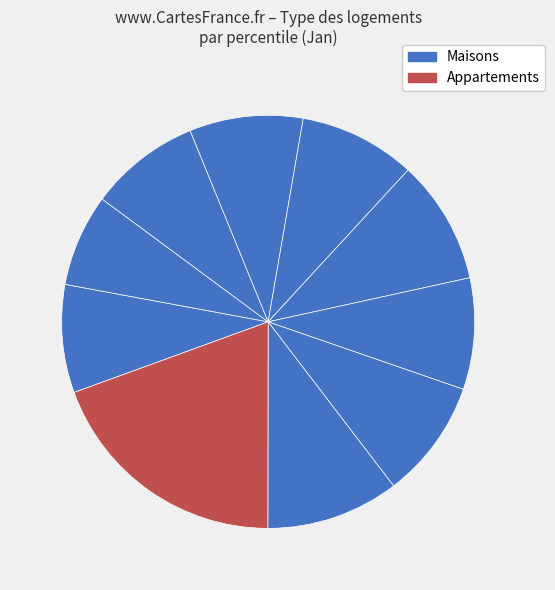

Count the number of slices in the pie.

10